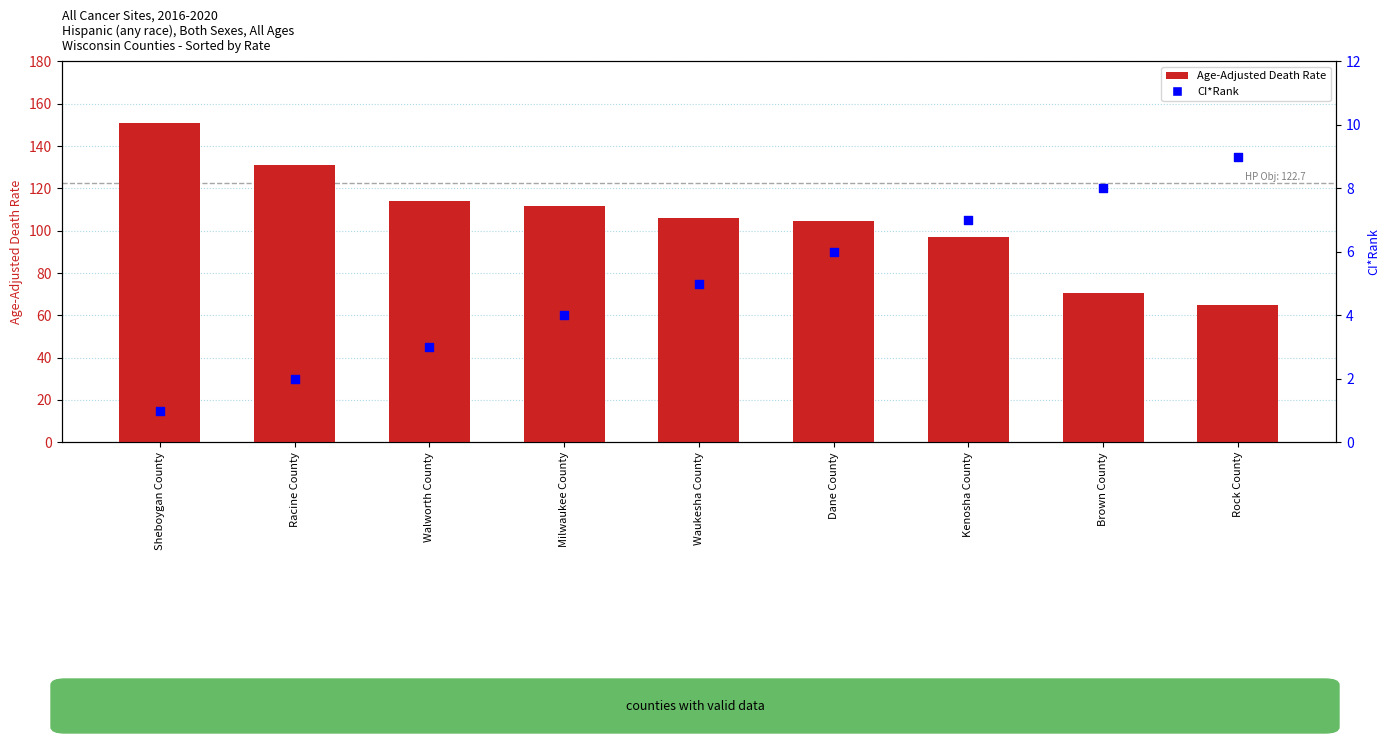

Which series reaches the minimum Y coordinate?

CI*Rank